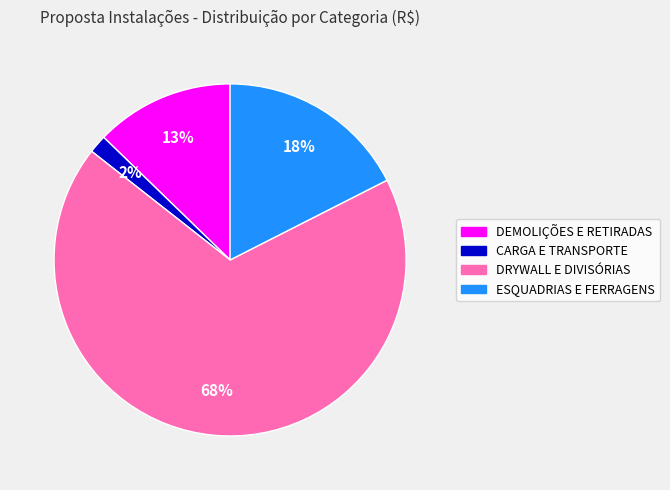

Is there a majority slice in this chart?

Yes